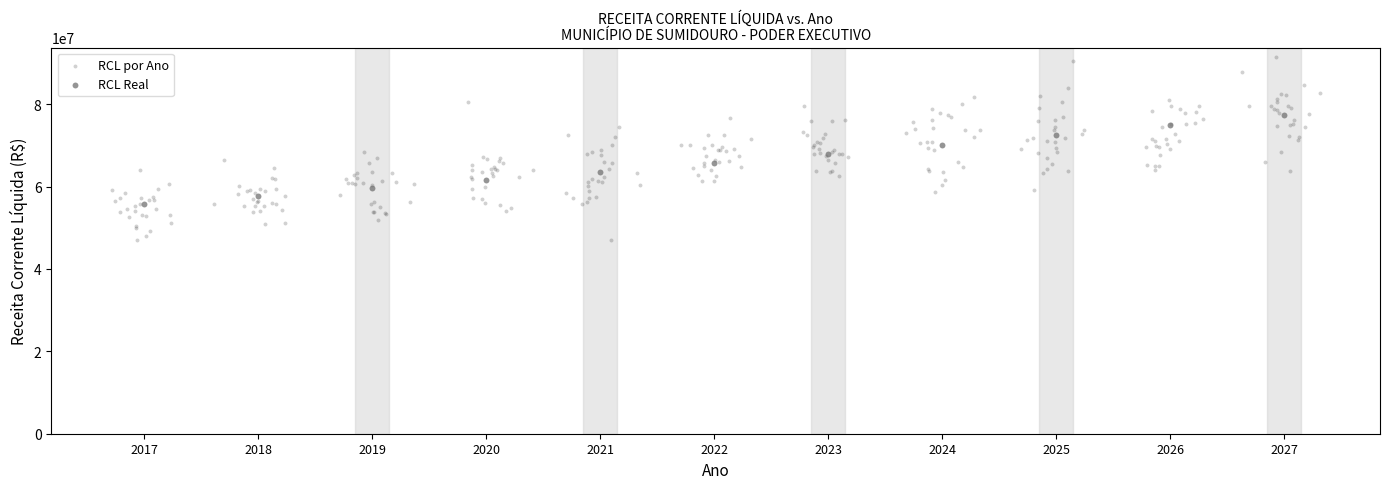

Which series has the largest Y range (max minus min)?

RCL por Ano